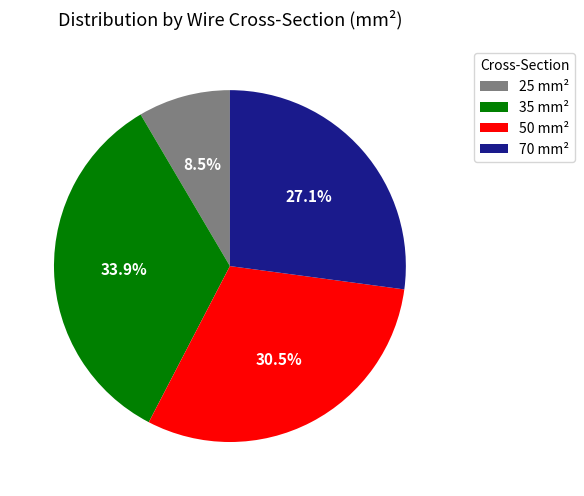

Combined, what portion of the pie is 70 mm² and 35 mm²?

61.0%